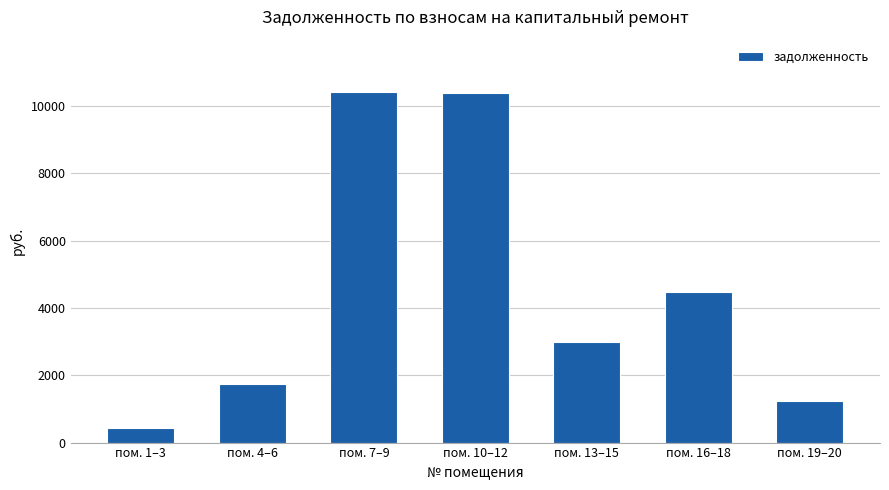

Between пом. 16–18 and пом. 19–20, which is larger?

пом. 16–18